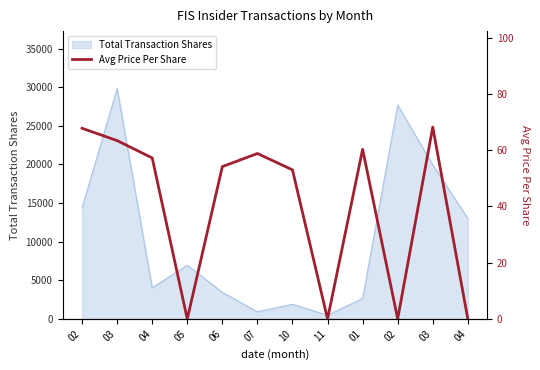

The value at 07 is 105.2. True or false?

False